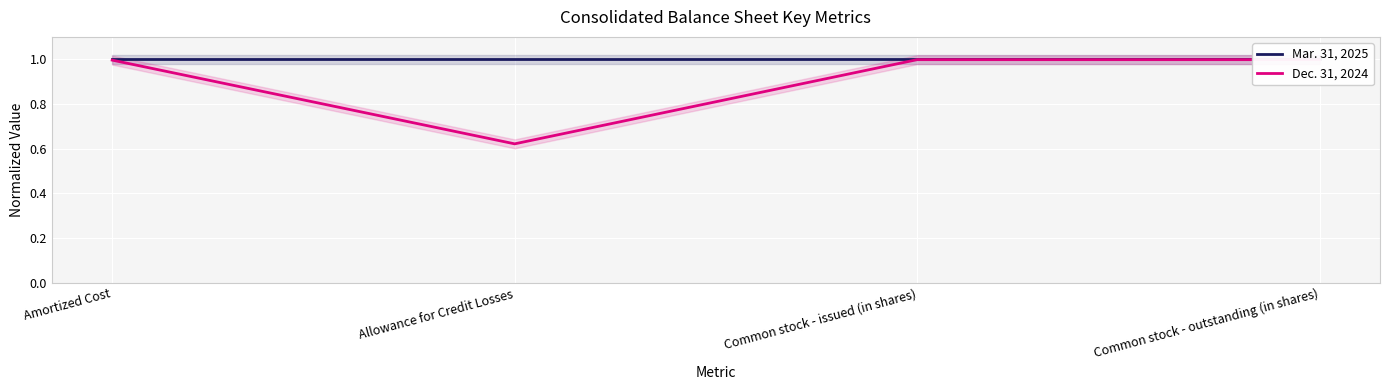

What is the maximum value shown in the chart?

1.0